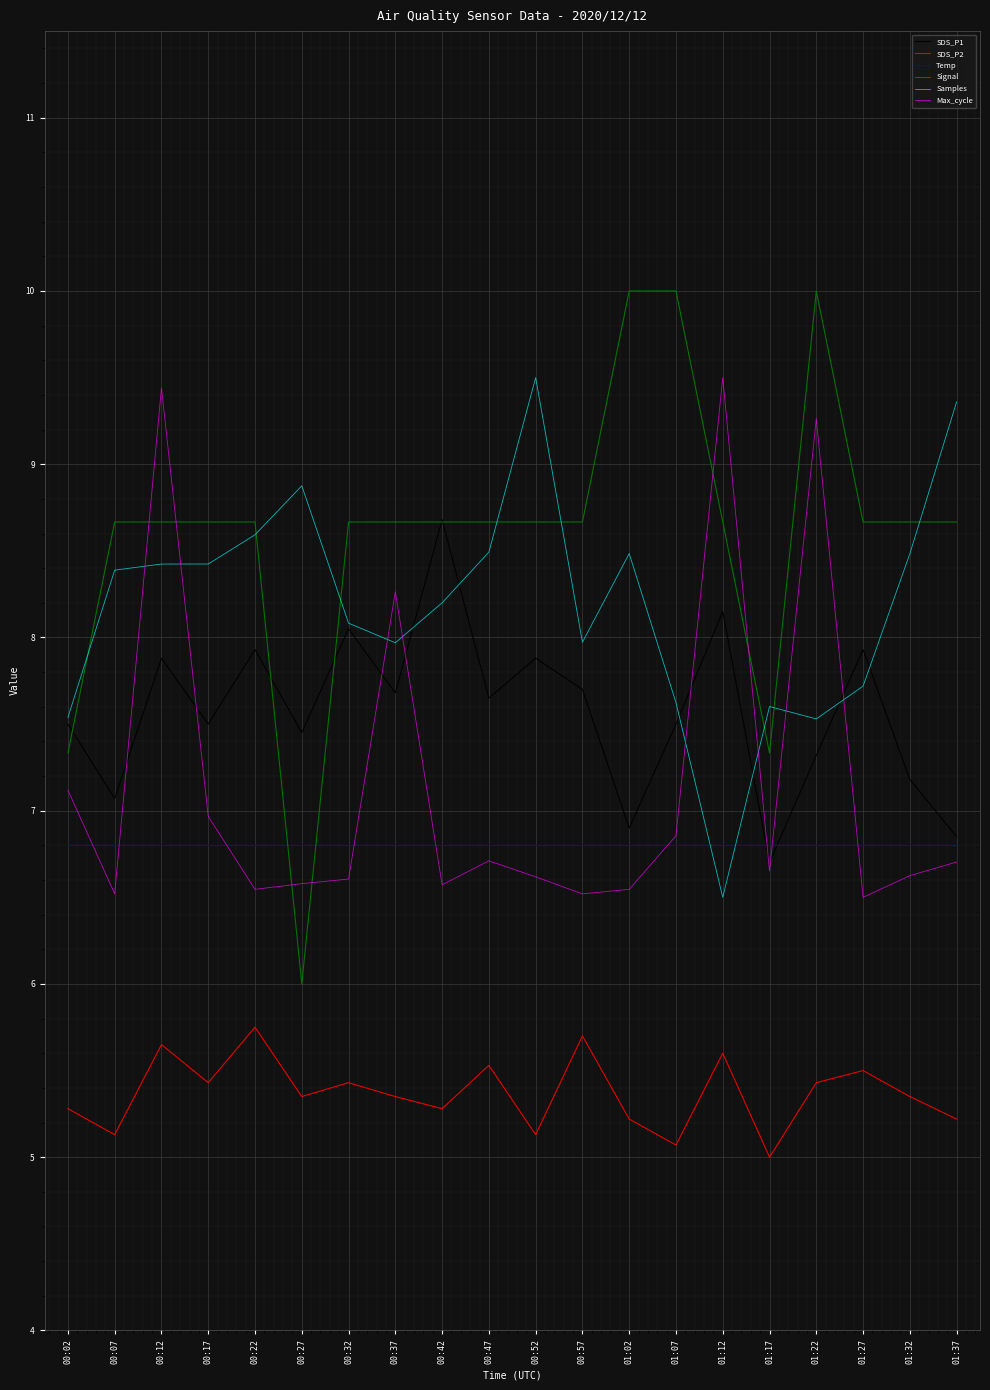

What position from the right is 01:17?

5